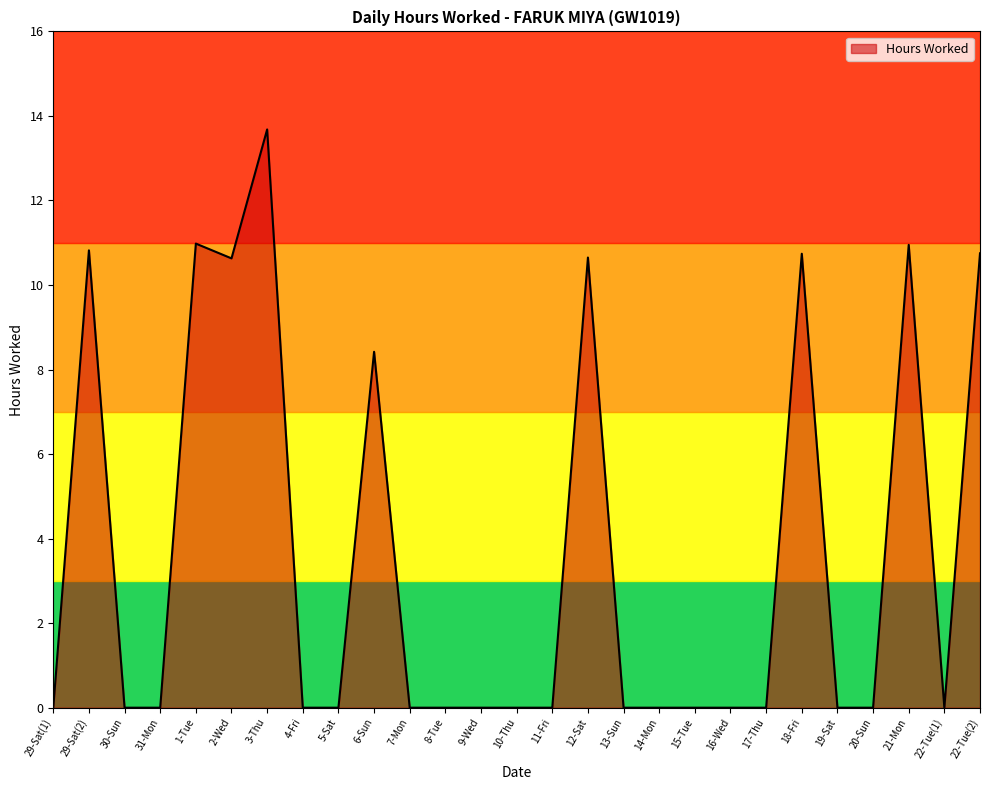

Count the number of categories in the chart.

27